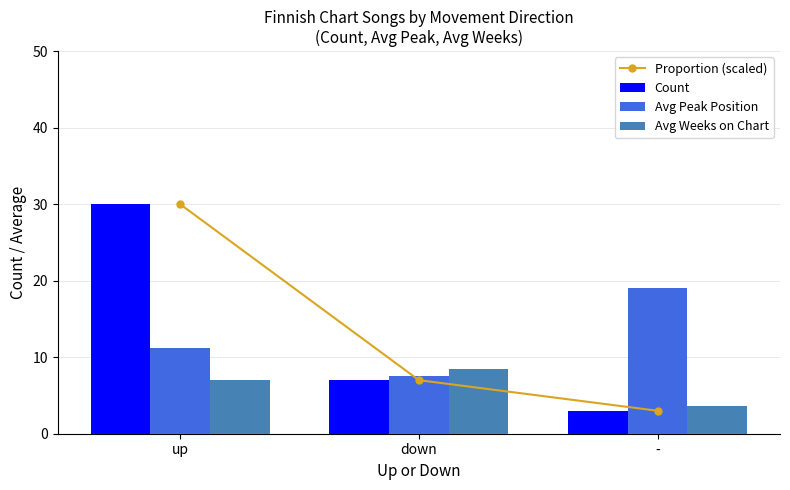

Reading right to left, extract all data points from this chart.

Proportion (scaled): 3.0	7.0	30.0
Count: 3.0	7.0	30.0
Avg Peak Position: 19.0	7.6	11.2
Avg Weeks on Chart: 3.7	8.4	7.0